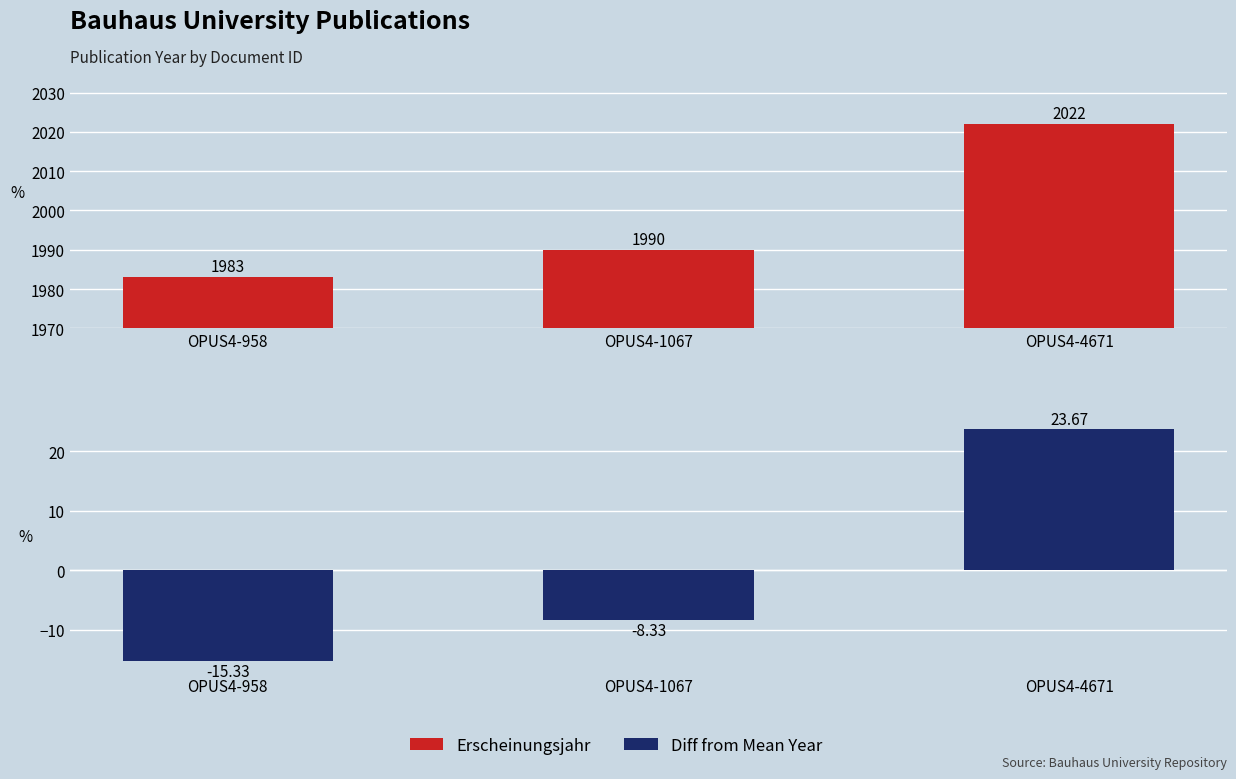

At which label does Diff from Mean Year reach its peak?

OPUS4-4671